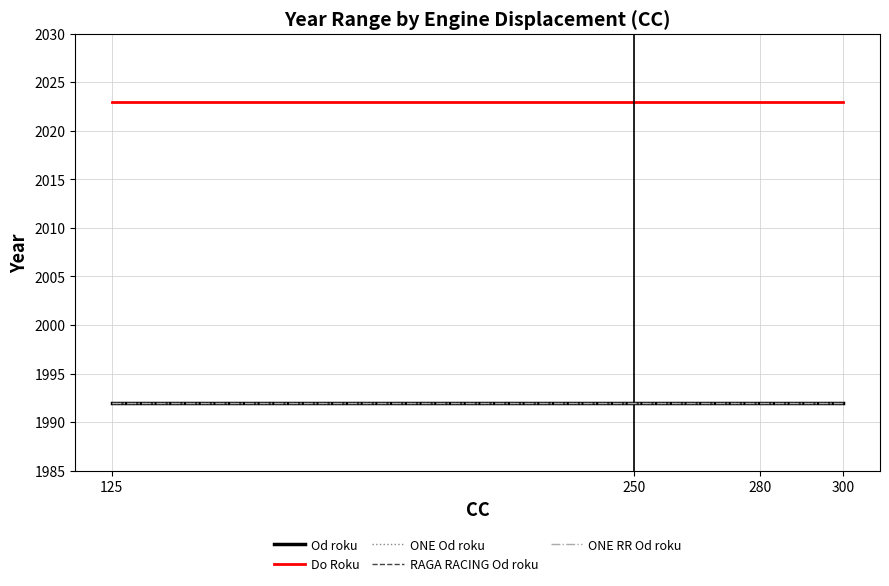

Which series has the largest range (max minus min)?

Od roku